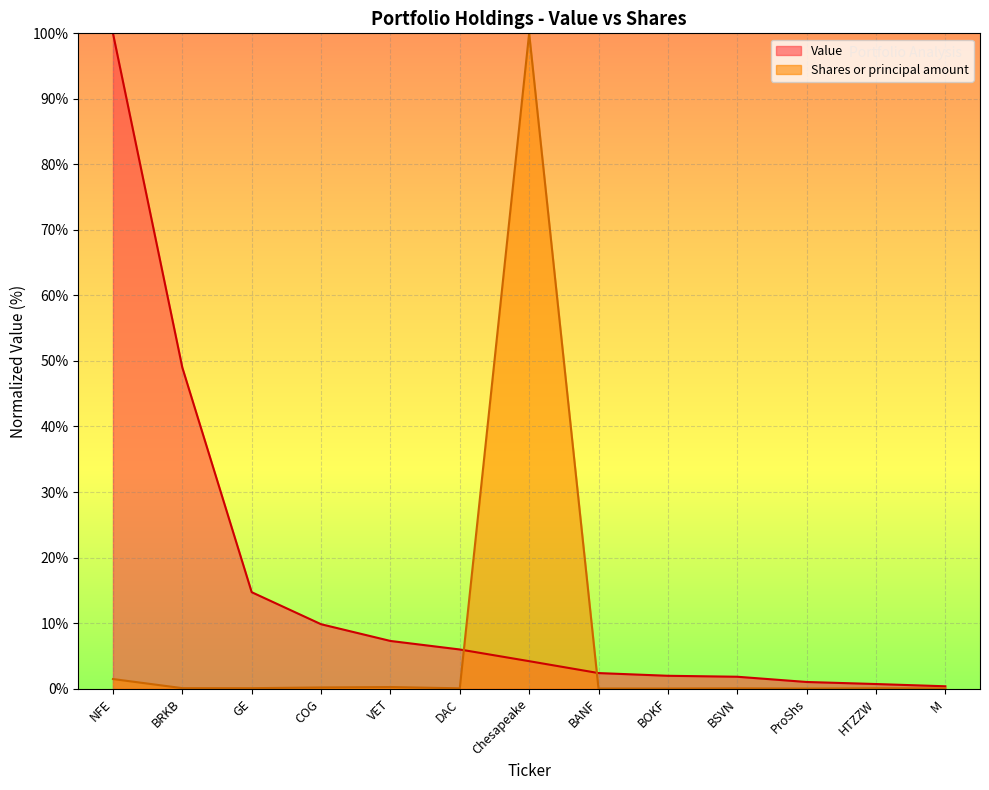

Reading left to right, list all the values displayed in this chart.

Value: NFE=100.0	BRKB=49.0	GE=14.7	COG=9.8	VET=7.3	DAC=6.0	Chesapeake=4.2	BANF=2.4	BOKF=2.0	BSVN=1.8	ProShs=1.0	HTZZW=0.7	M=0.4
Shares or principal amount: NFE=1.5	BRKB=0.1	GE=0.1	COG=0.2	VET=0.2	DAC=0.0	Chesapeake=100.0	BANF=0.0	BOKF=0.0	BSVN=0.0	ProShs=0.0	HTZZW=0.1	M=0.0